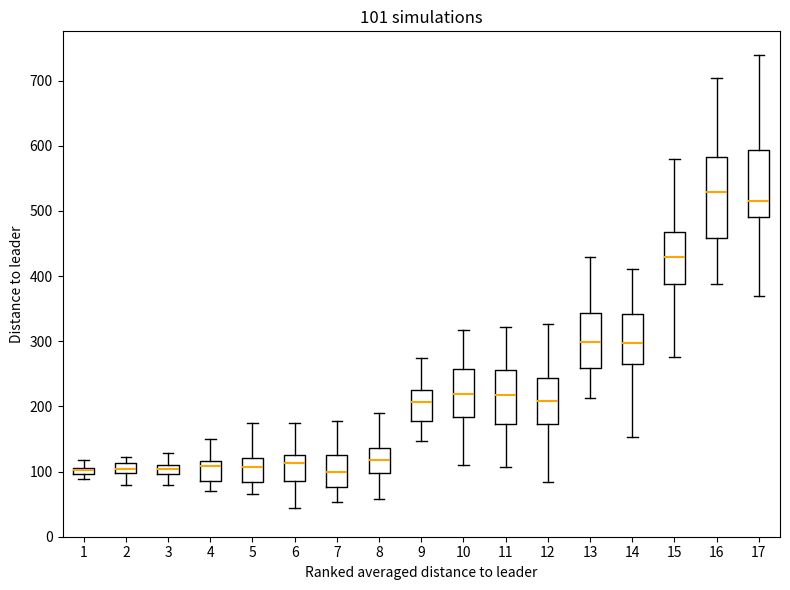

Which box is the tallest, from its lower edge to its upper edge?

16